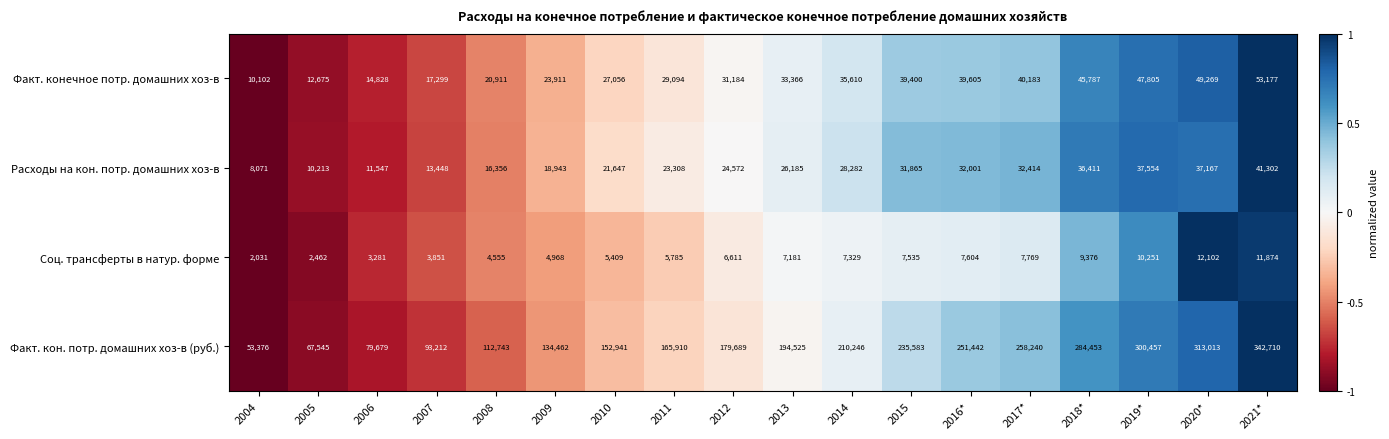

What is the minimum value shown in the chart?

2031